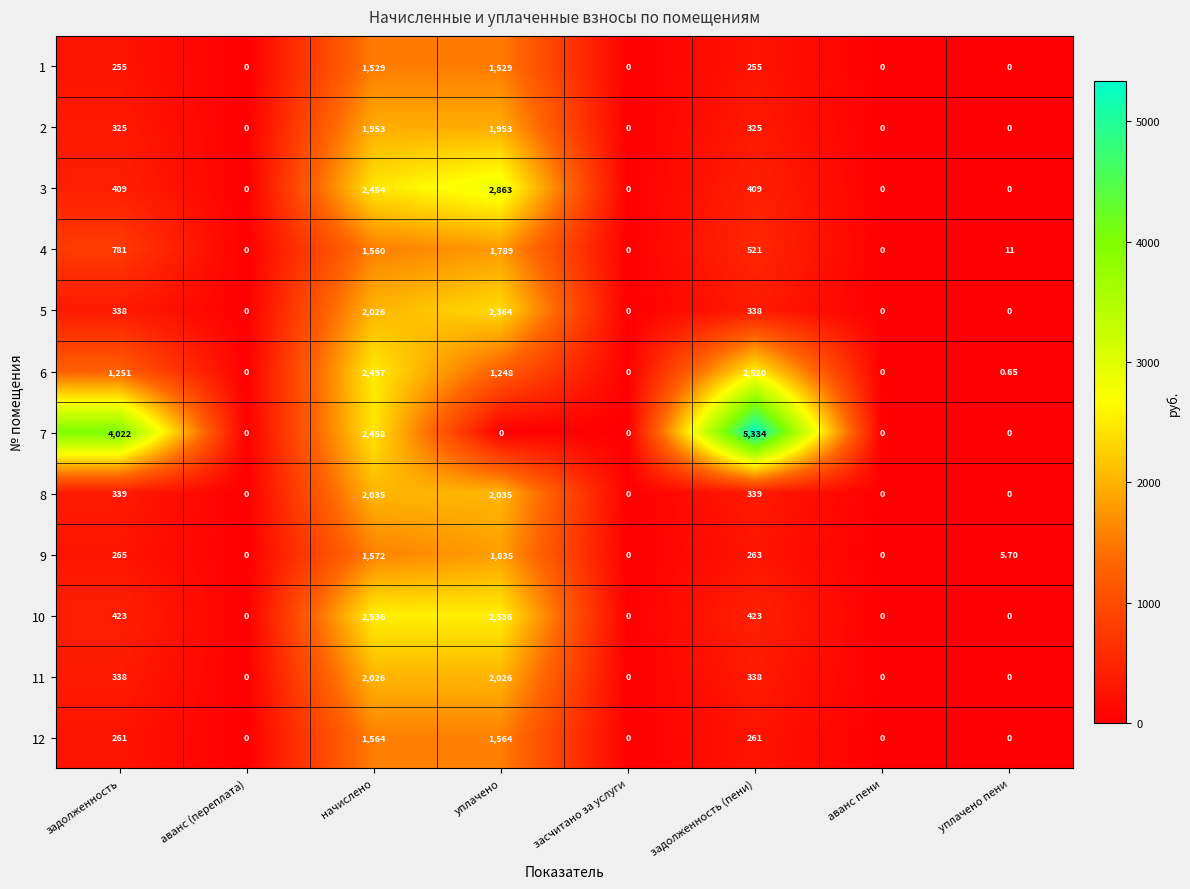

Is the value of 12 at уплачено greater than the value of 11 at уплачено?

No